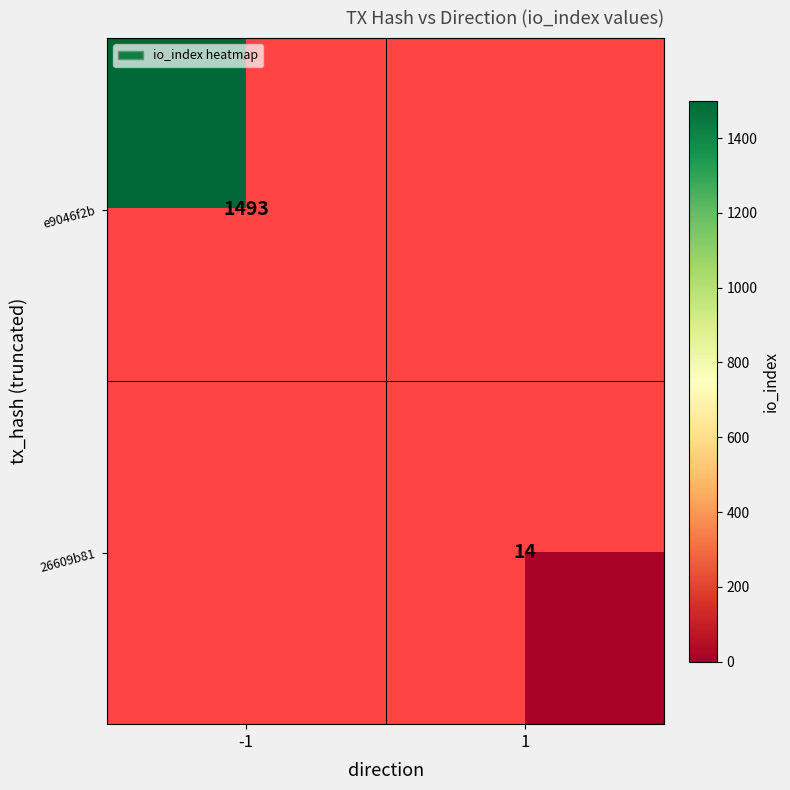

True or false: e9046f2b has a value of 1493 at -1.

True